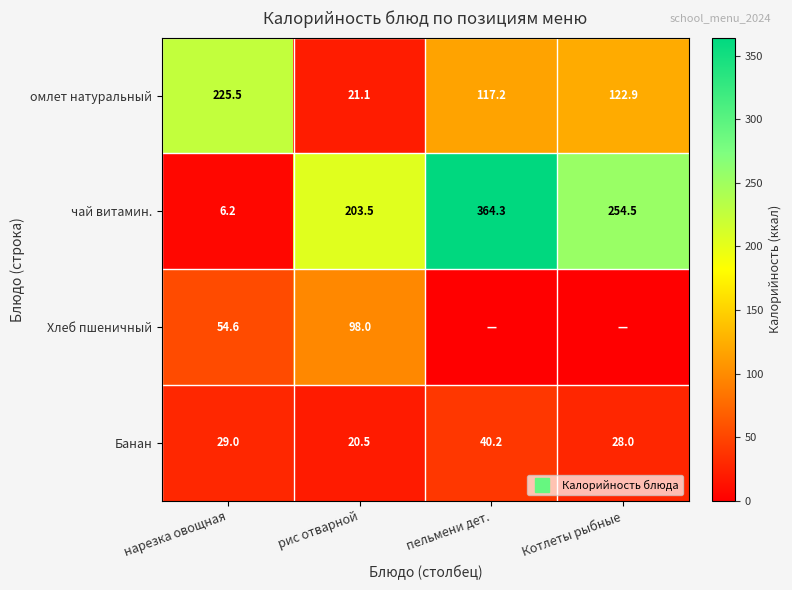

True or false: Хлеб пшеничный has a value of 15.7 at нарезка овощная.

False